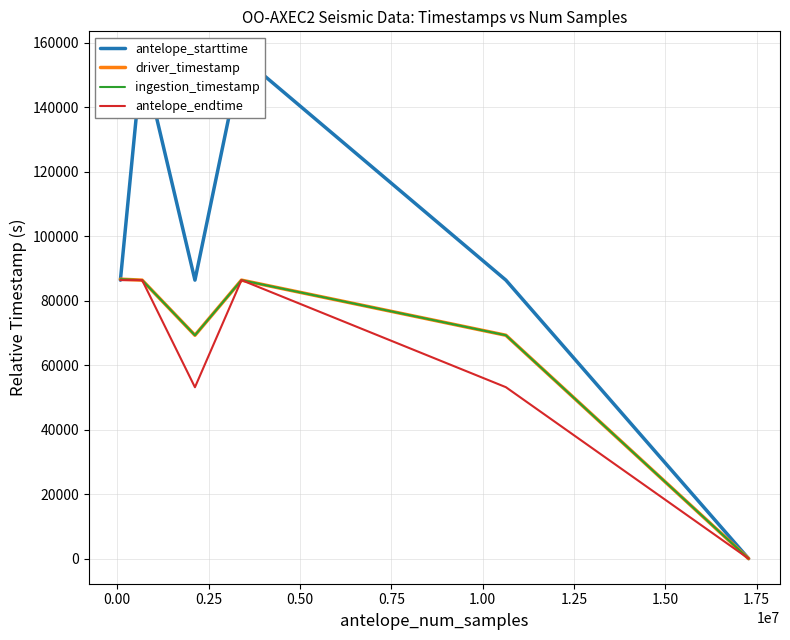

What is the highest value of the driver_timestamp series?

86699.3